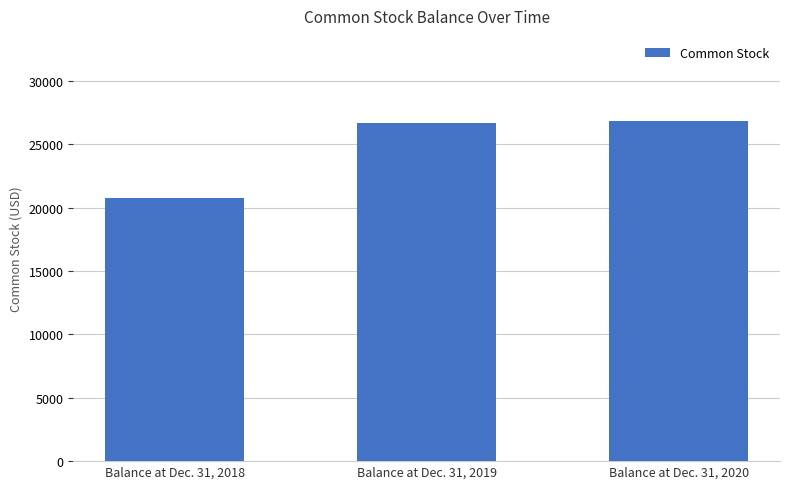

Reading right to left, extract all data points from this chart.

Balance at Dec. 31, 2020=26833	Balance at Dec. 31, 2019=26633	Balance at Dec. 31, 2018=20753